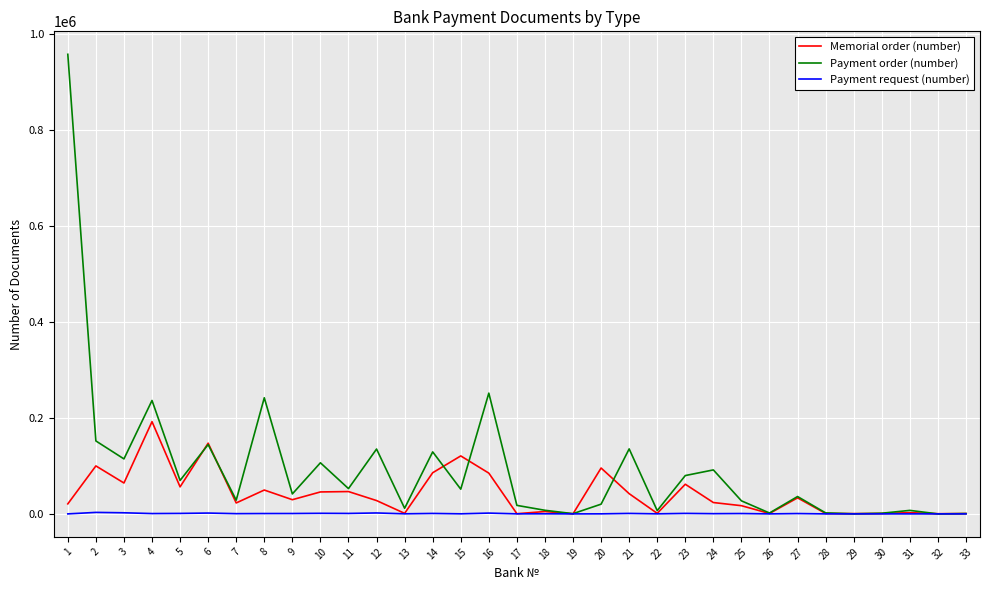

True or false: Payment order (number) has a value of 197692 at 14.

False